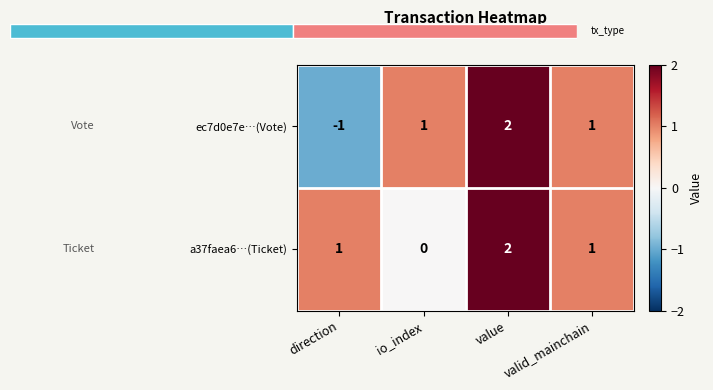

Is it true that a37faea6…(Ticket) equals 0 at io_index?

True